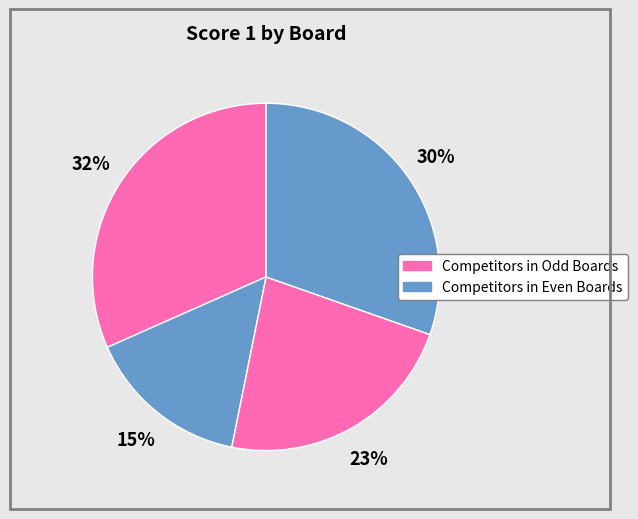

How many slices are in this pie chart?

4